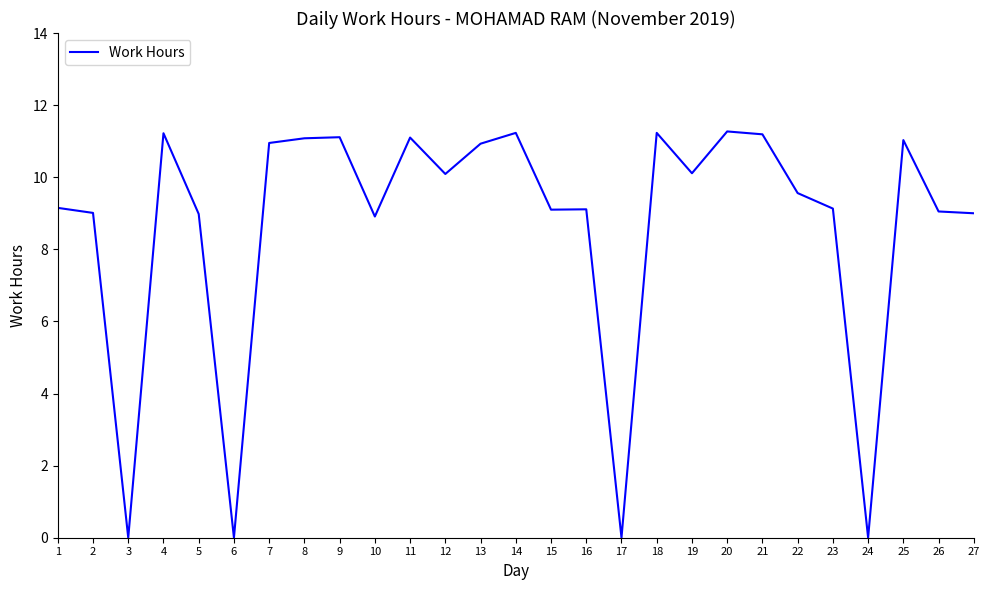

What is the maximum value shown in the chart?

11.3